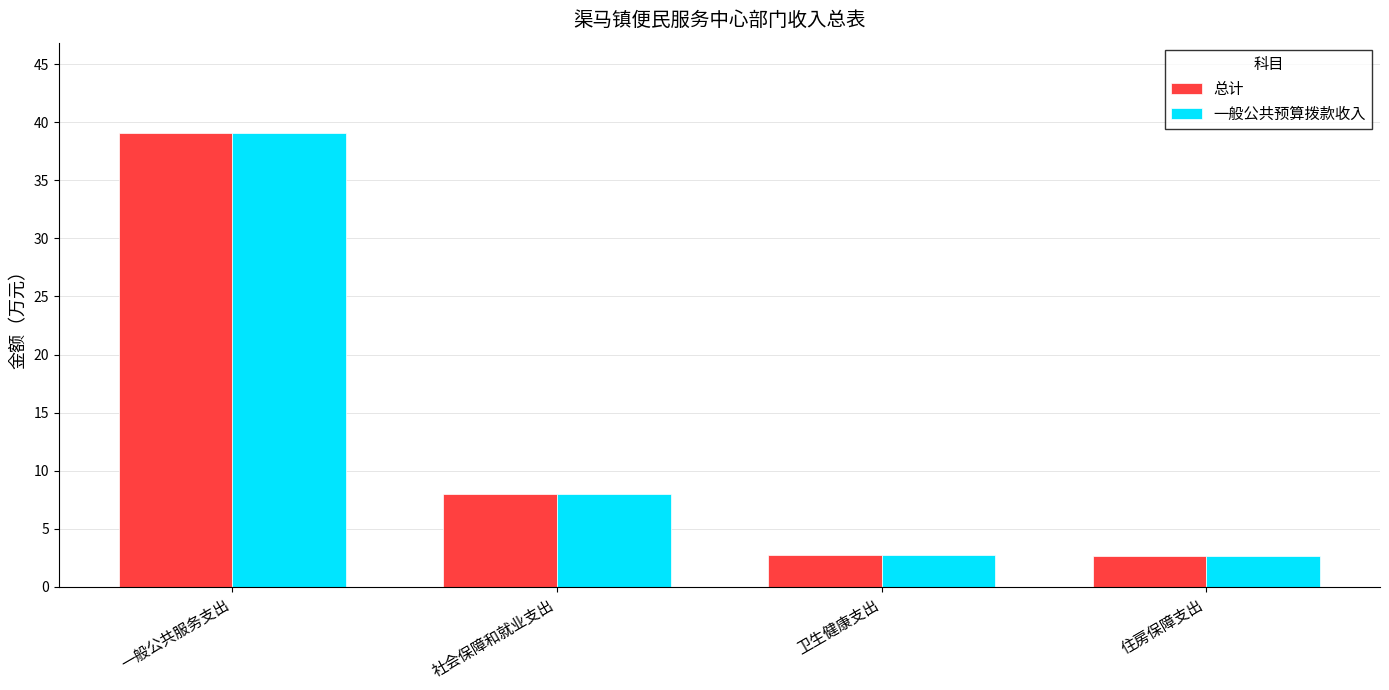

At how many categories does at least one series exceed 33?

1